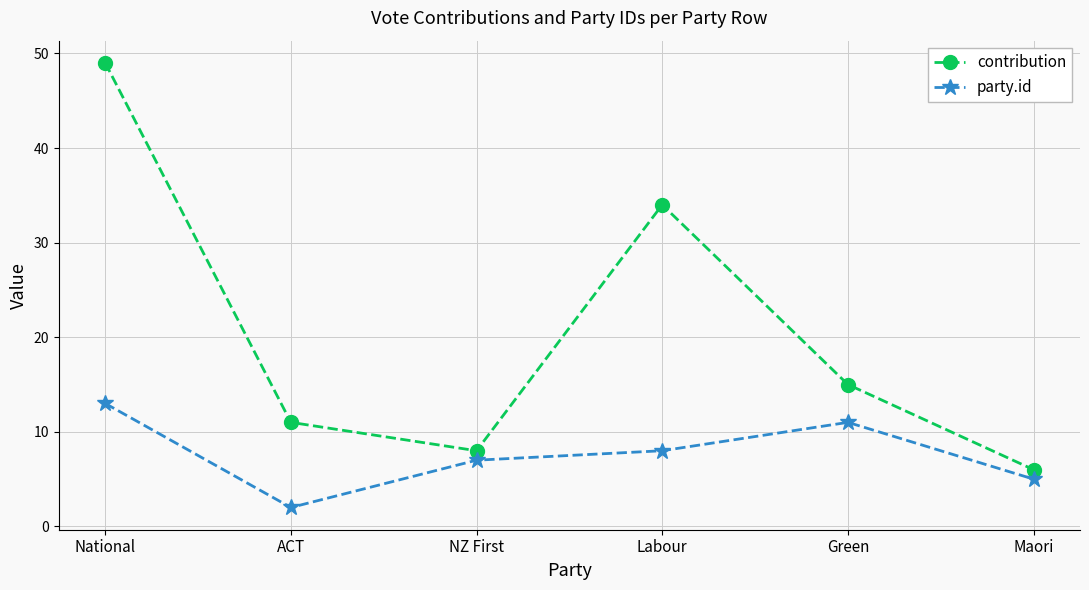

How many categories are shown in the chart?

6